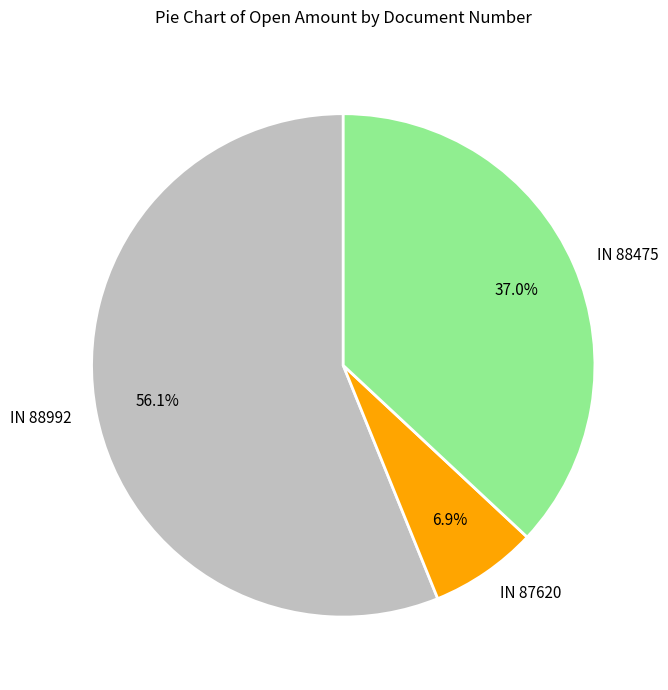

Is it true that IN 88475 is 37% of the pie?

True